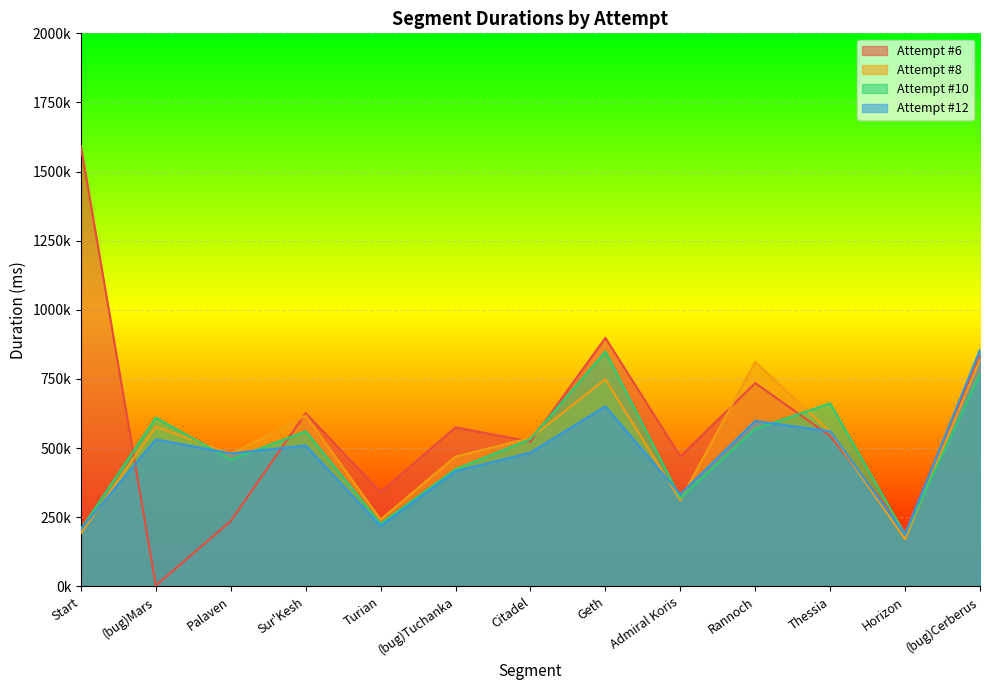

Reading right to left, list all the values displayed in this chart.

Attempt #6: 832474	202145	544078	735058	469503	898838	523472	574964	341335	626327	236242	2864	1591832
Attempt #8: 820531	170838	559085	811587	311881	749134	536705	469460	242016	616968	478904	577277	192070
Attempt #10: 768734	186897	661651	569570	319474	849225	532670	423664	227193	560735	458467	609770	206461
Attempt #12: 855544	186502	560961	598243	332584	651125	483742	416411	218345	509472	480859	531405	207239